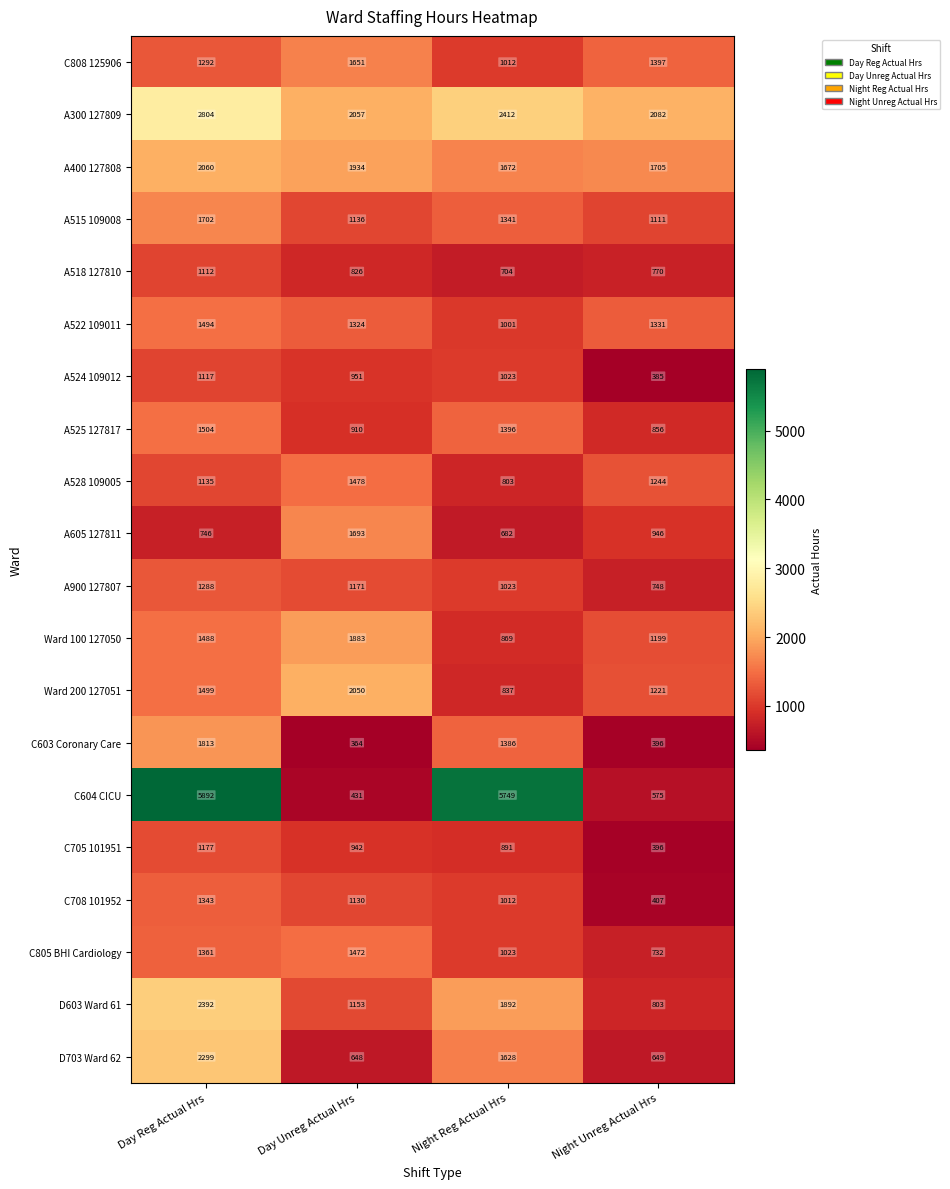

Read the D603 Ward 61 value at Night Reg Actual Hrs.

1892